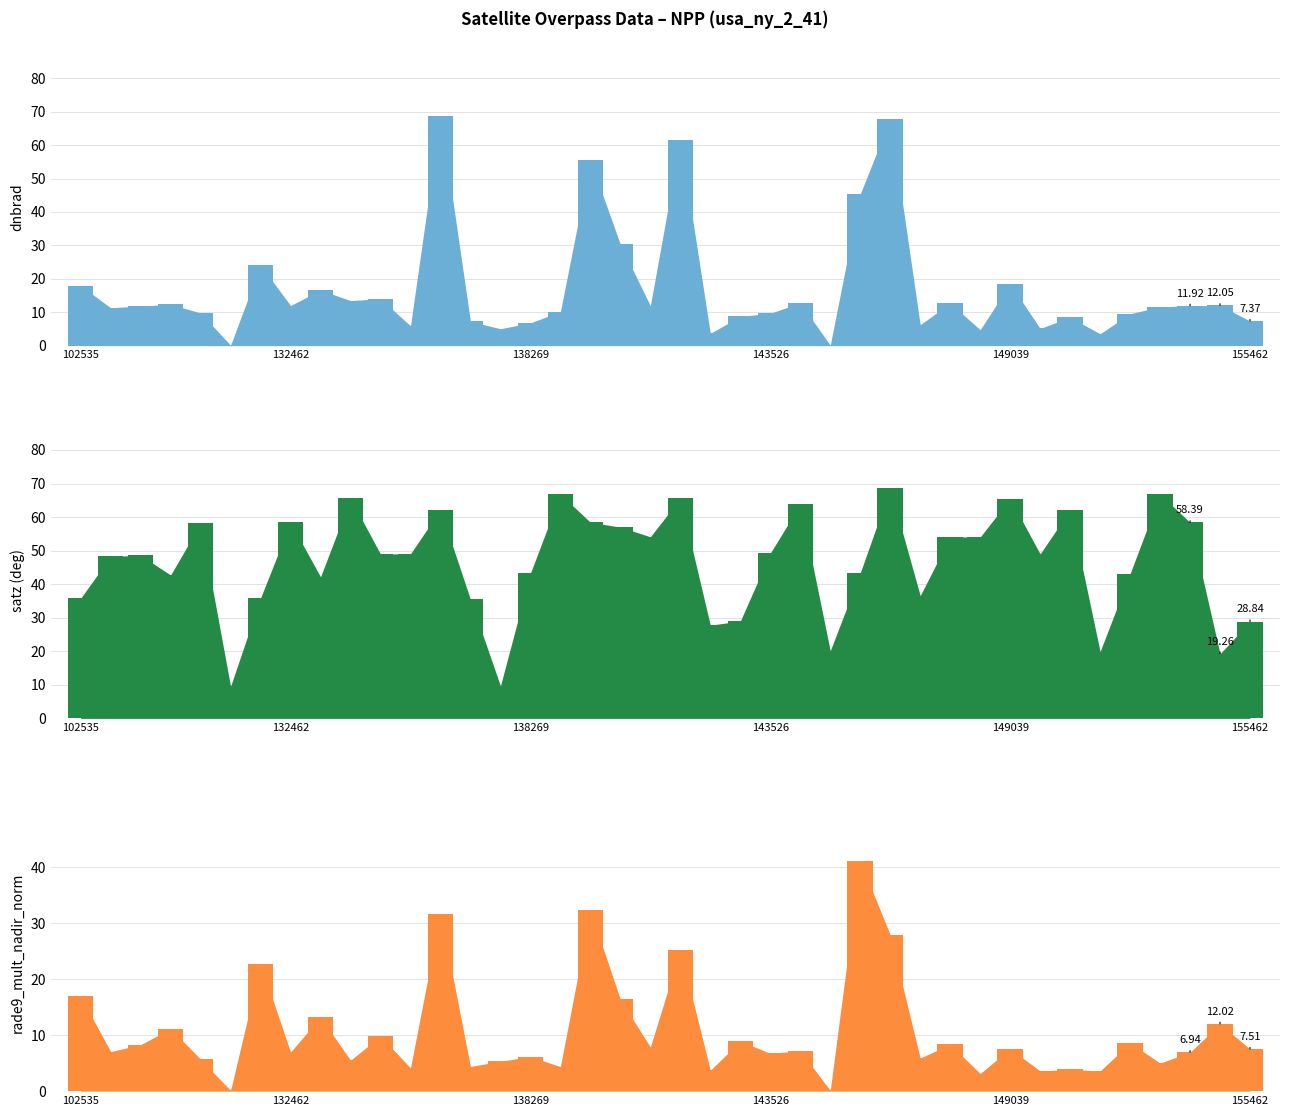

Reading right to left, extract all data points from this chart.

dnbrad_bar: 7.4	12.0	11.9	11.6	9.5	3.6	8.4	5.1	18.5	4.8	12.7	6.3	67.9	45.4	0.1	12.8	9.7	8.8	3.7	61.6	11.9	30.3	55.4	10.2	6.8	5.1	7.3	68.9	5.9	14.0	13.5	16.6	12.0	24.1	0.1	9.8	12.3	11.9	11.3	17.9
satz_bar: 28.8	19.3	58.4	66.8	43.1	19.9	62.2	49.0	65.5	54.0	54.1	36.6	68.6	43.4	20.2	63.8	49.2	29.0	27.8	65.6	54.1	57.0	58.4	66.8	43.3	9.7	35.5	62.2	49.0	49.0	65.6	42.2	58.4	35.9	9.6	58.1	42.7	48.6	48.3	35.8
rade9_mult_nadir_norm_bar: 7.5	12.0	6.9	5.0	8.6	3.6	3.9	3.6	7.6	3.1	8.4	5.9	27.9	41.1	0.1	7.2	6.8	8.9	3.7	25.2	7.9	16.4	32.3	4.4	6.2	5.3	4.4	31.7	4.1	9.8	5.5	13.2	7.0	22.8	0.1	5.7	11.2	8.3	7.1	16.9